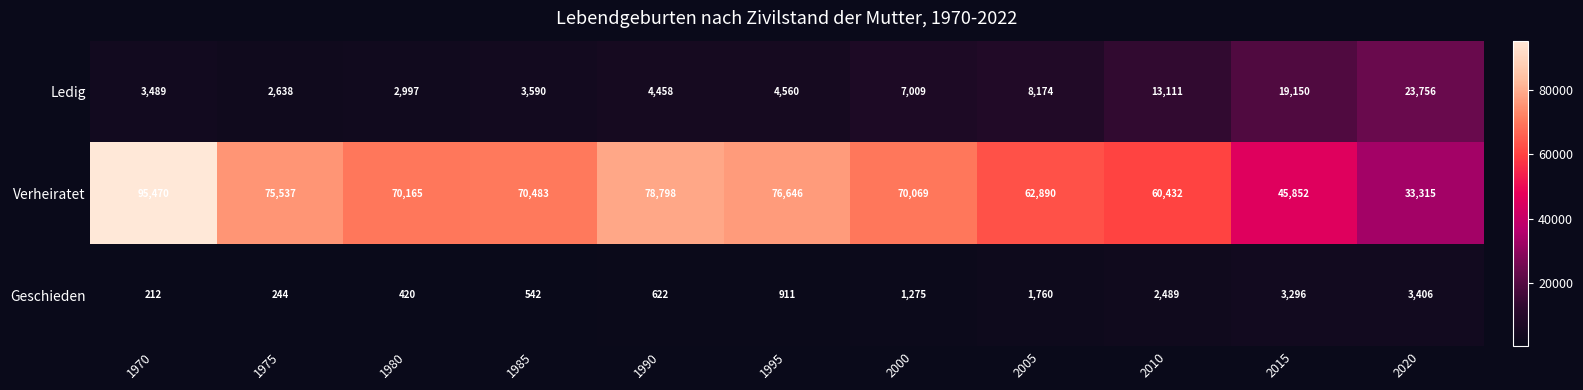

The Verheiratet series shows 36036 at 1970. True or false?

False